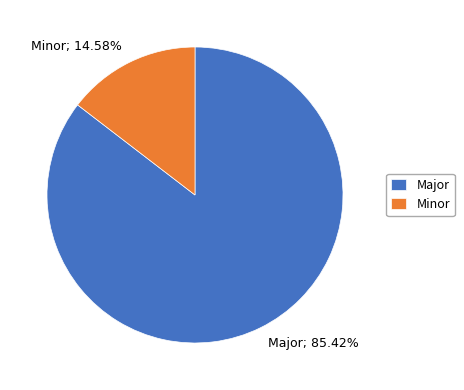

Count the number of slices in the pie.

2